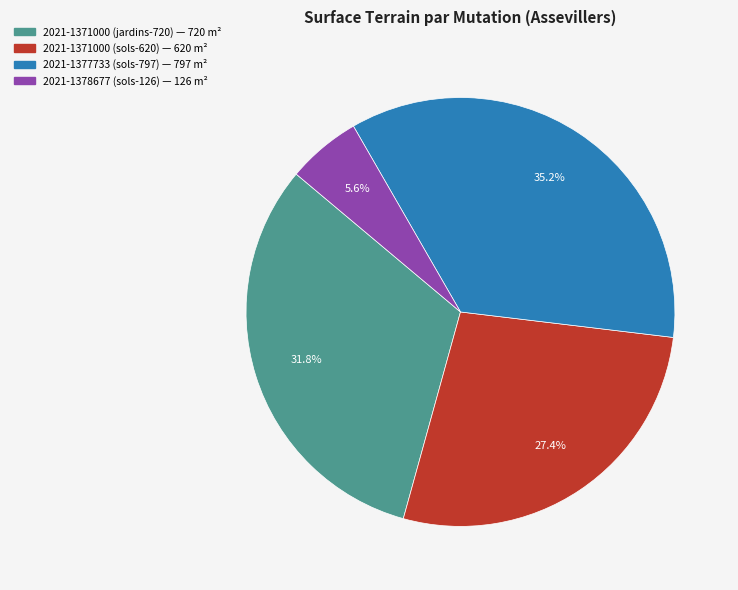

To the nearest percent, what is the difference between the 2021-1371000 (sols-620) and 2021-1378677 (sols-126) slice percentages?

22%